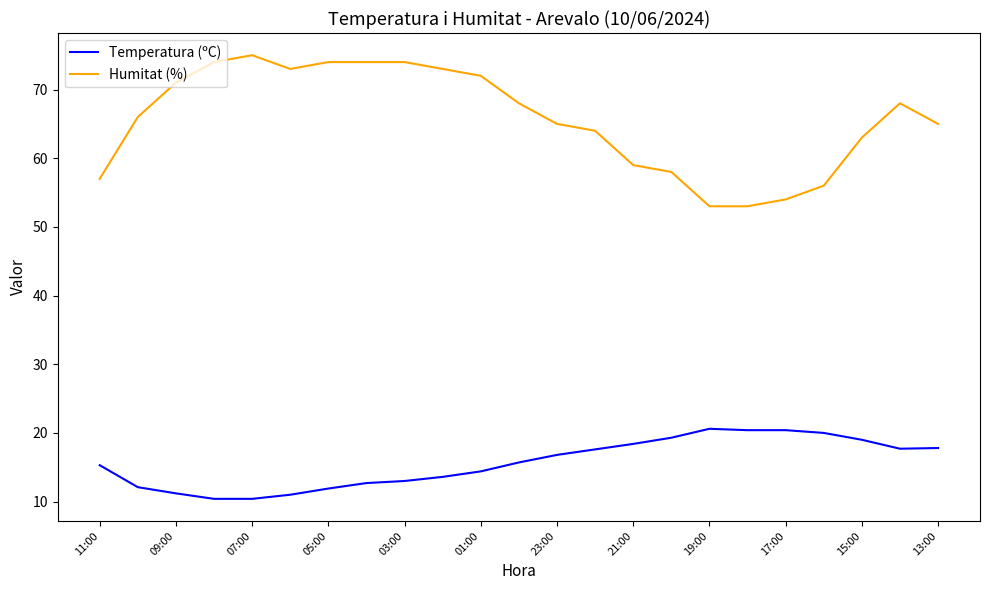

What is the maximum value shown in the chart?

75.0